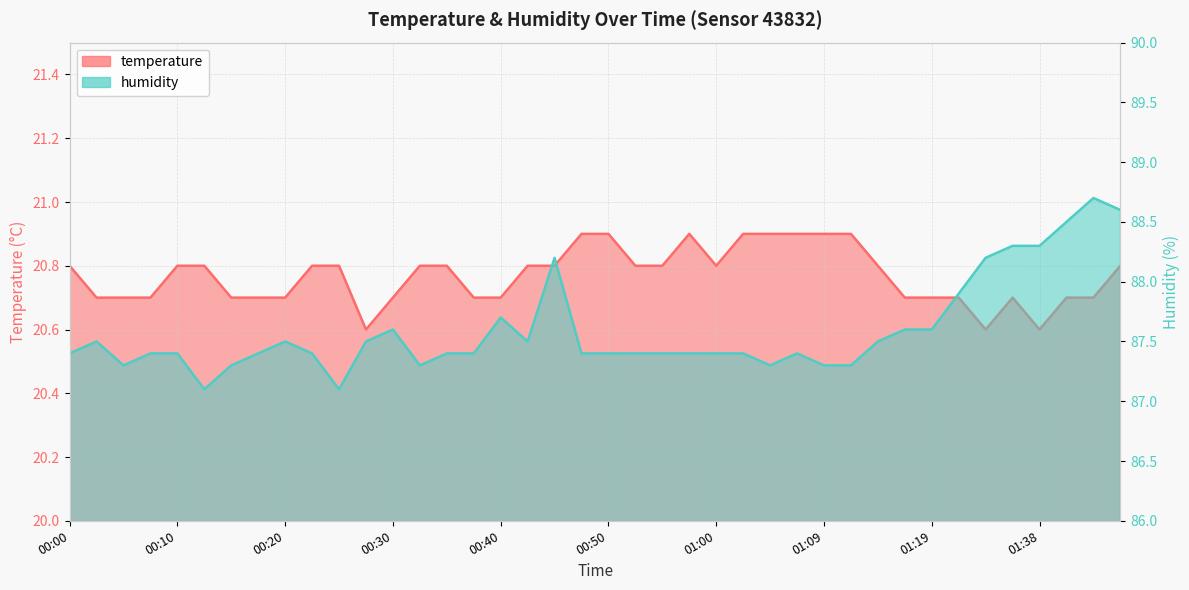

What is the approximate value of humidity at 01:14?

87.5